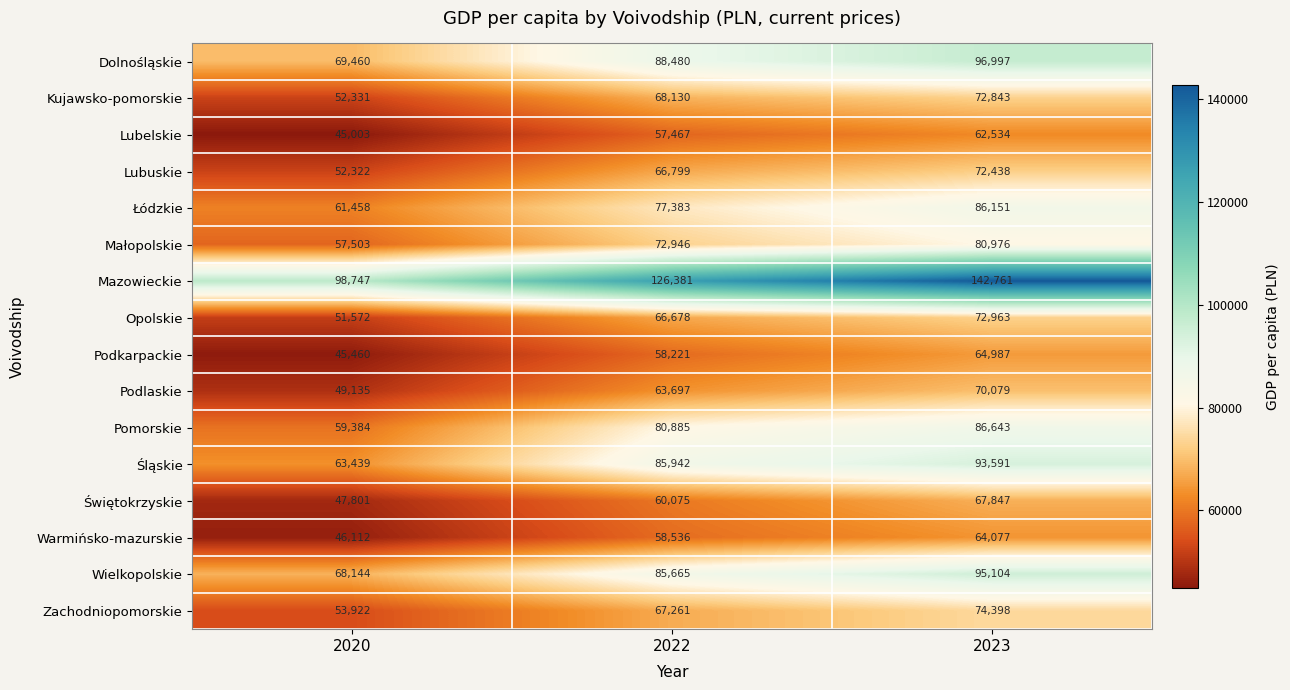

What is the difference between the maximum and minimum values in the Śląskie series?

30152